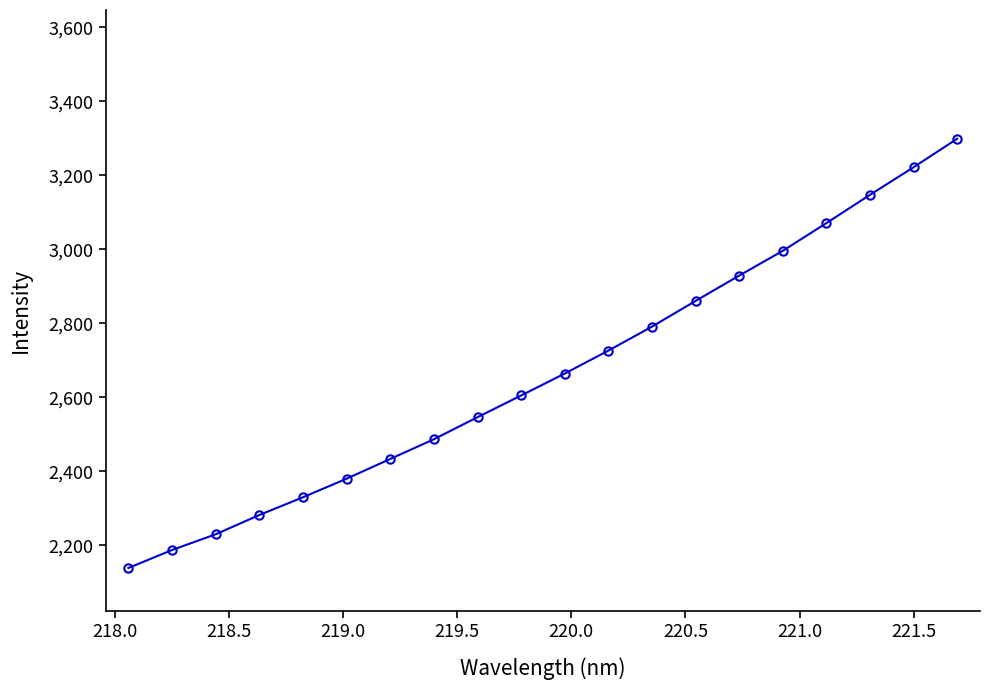

True or false: the data has more than 2 interior local peaks.

False